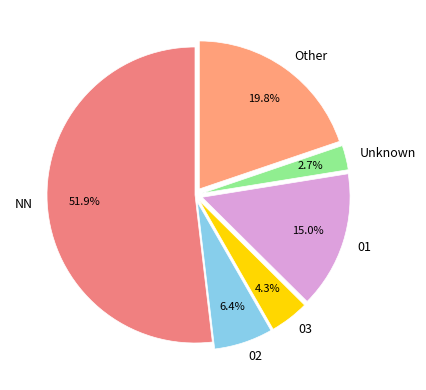

Rank the categories by value from highest to lowest.

NN, Other, 01, 02, 03, Unknown